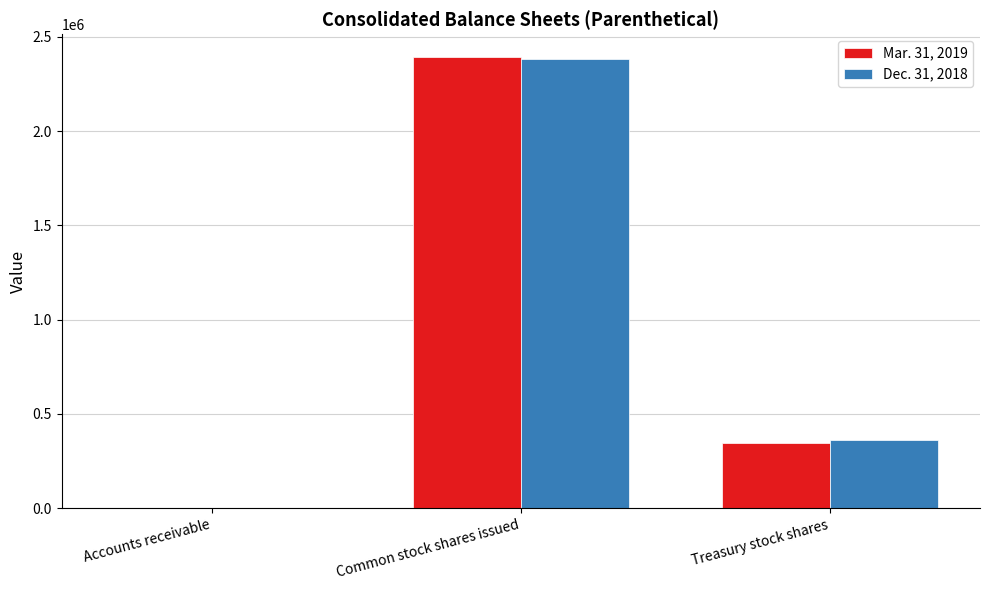

At which category is the sum across all series the highest?

Common stock shares issued